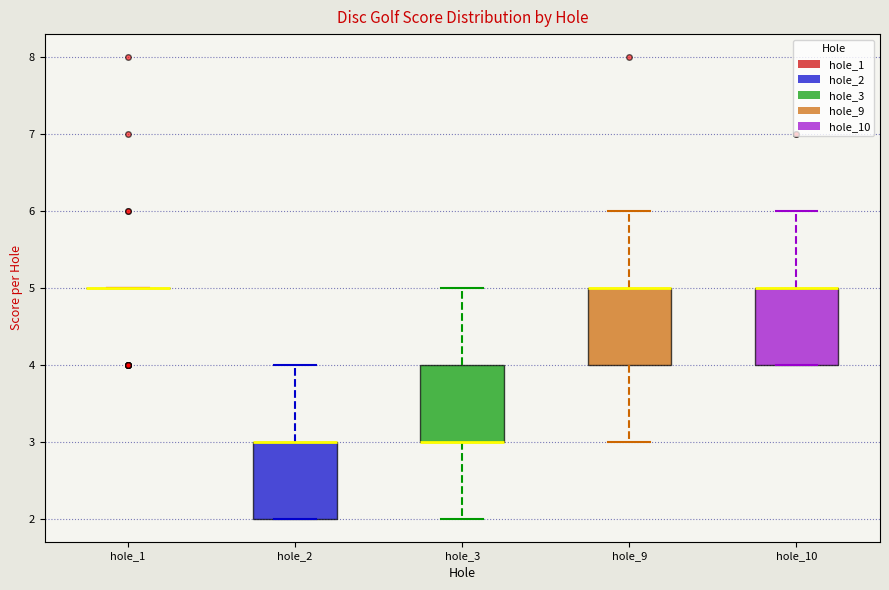

Where is the lower edge of the box for hole_3 on the y-axis? The values are not printed on the chart, so give them approximately, as read against the axis.

3